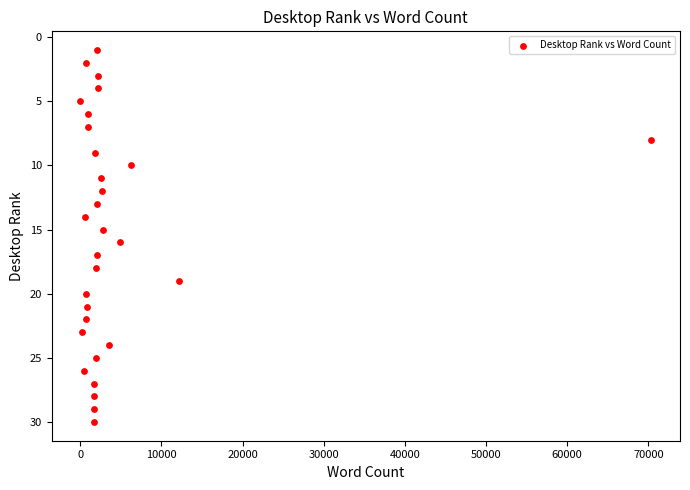

What is the range of Y values (max minus min)?

29